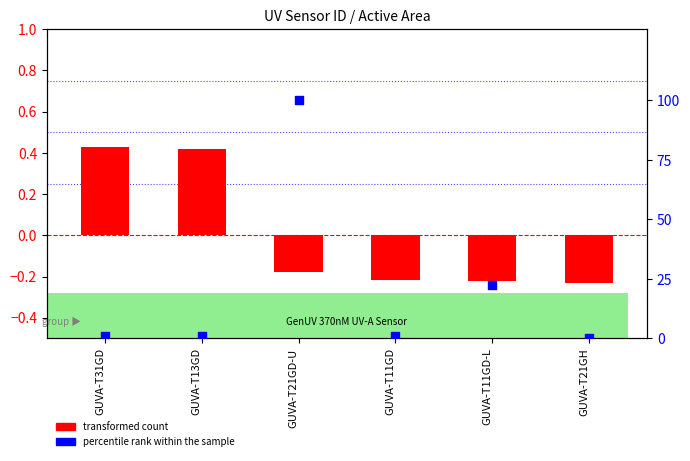

Which series has the largest Y range (max minus min)?

percentile rank within the sample